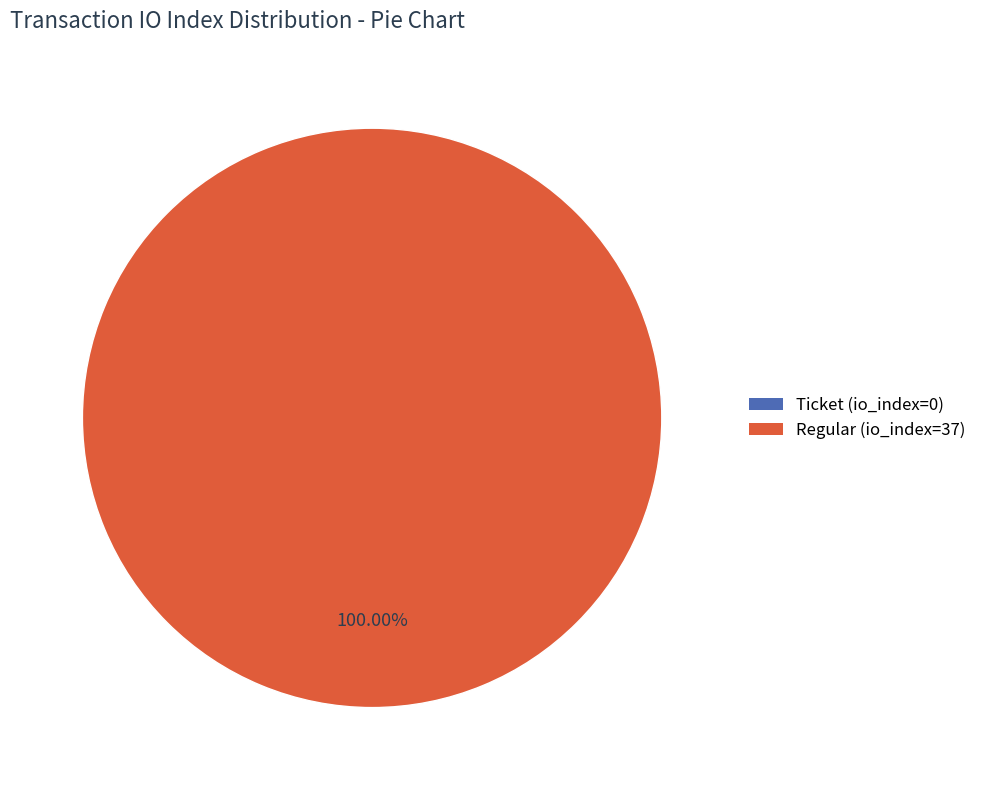

What is the largest slice in the pie chart?

Regular (io_index=37)